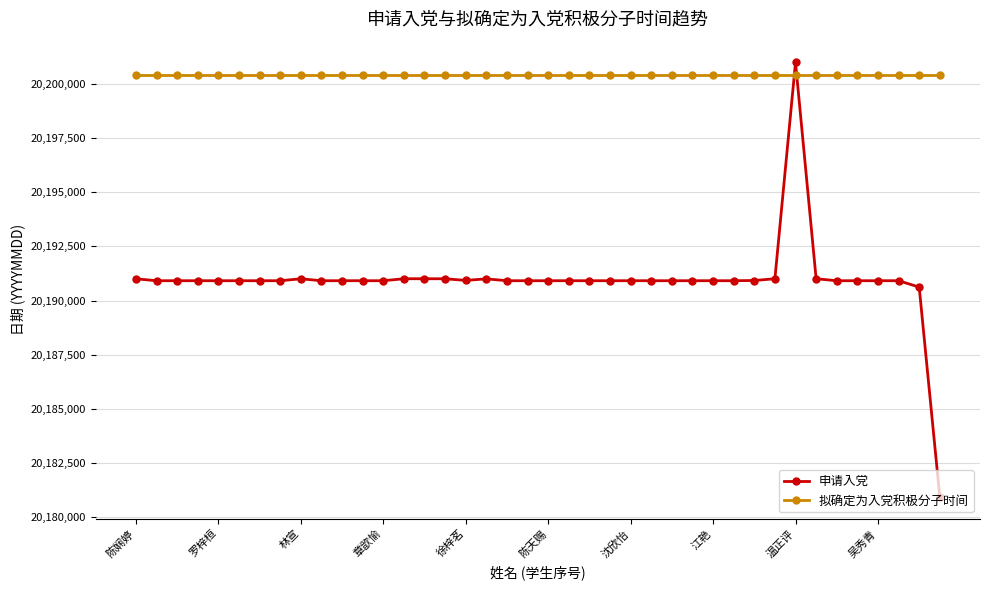

What is the value of the 拟确定为入党积极分子时间 point at the 36th from the left?

20200407